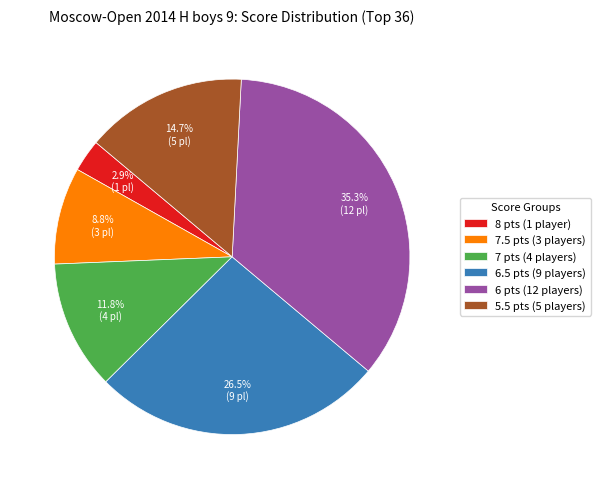

To the nearest percent, what is the difference between the largest and smallest slice percentages?

32%